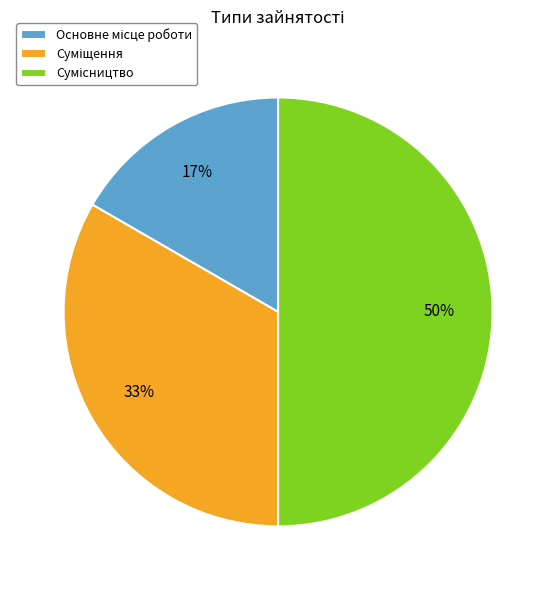

To the nearest percent, what is the difference between the largest and smallest slice percentages?

33%